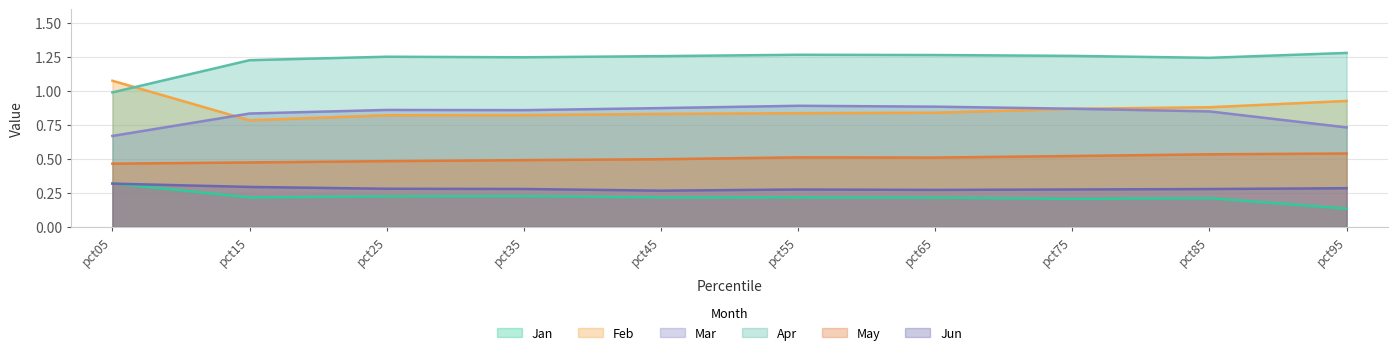

True or false: Feb has more than 2 interior local peaks.

False